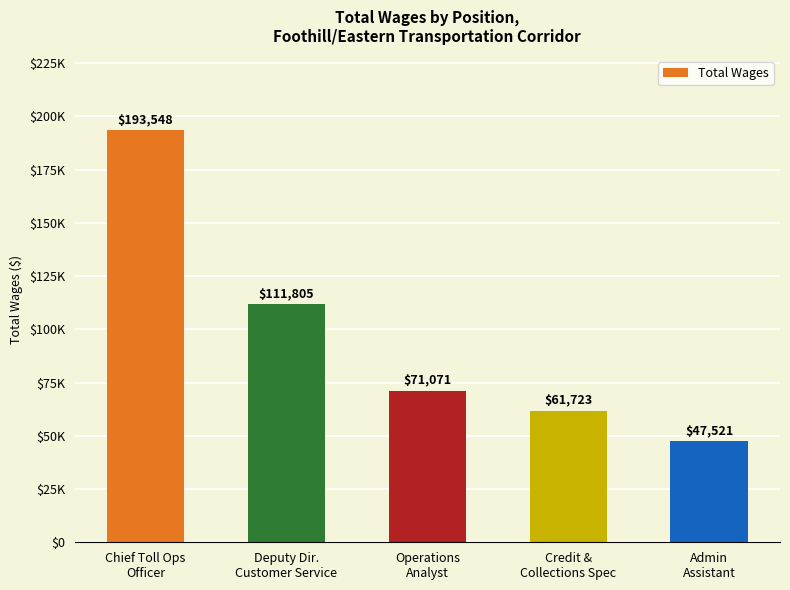

Reading left to right, extract all data points from this chart.

193548	111805	71071	61723	47521